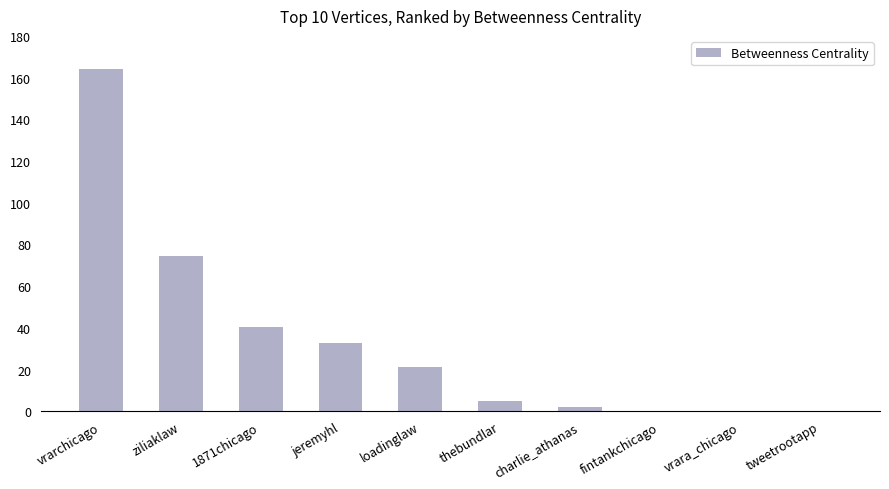

What is the maximum value shown in the chart?

164.0